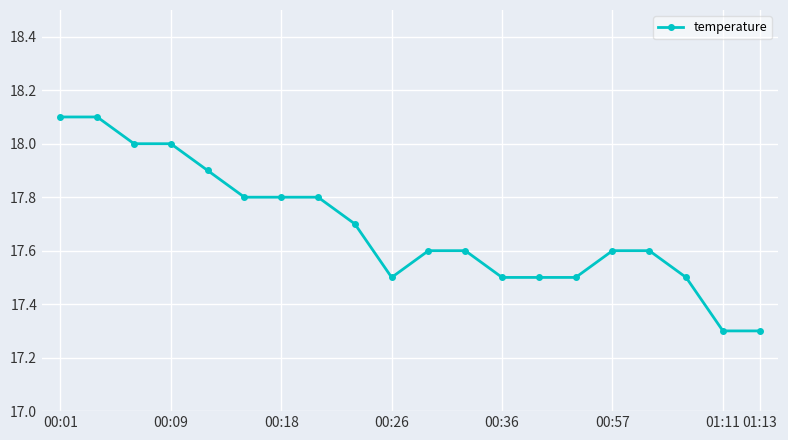

What is the minimum value shown in the chart?

17.3